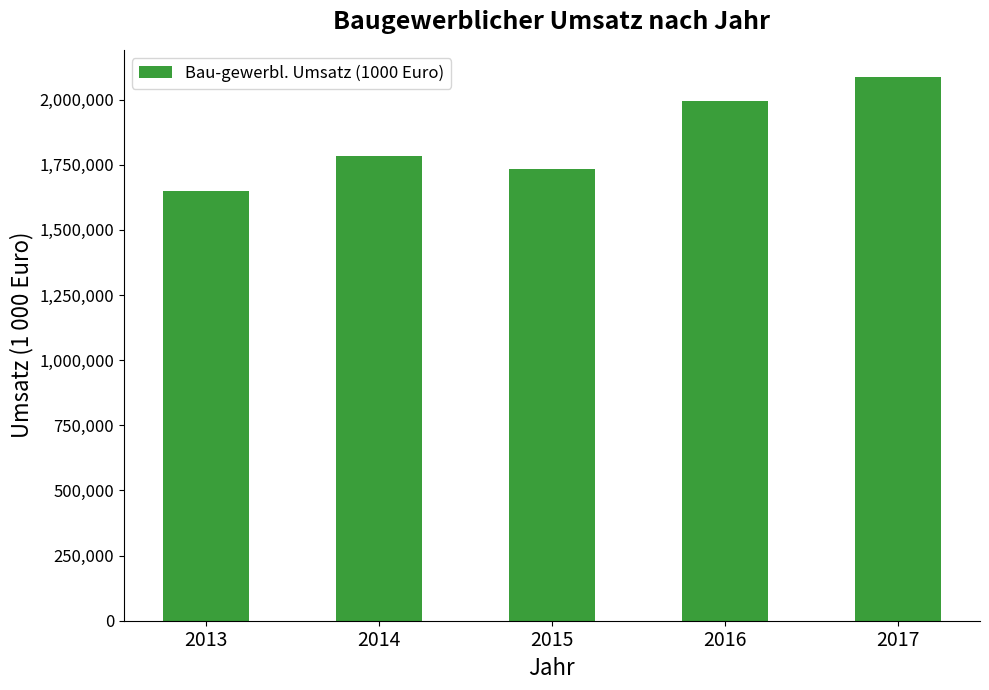

What is the approximate value at 2017?

2086732.6